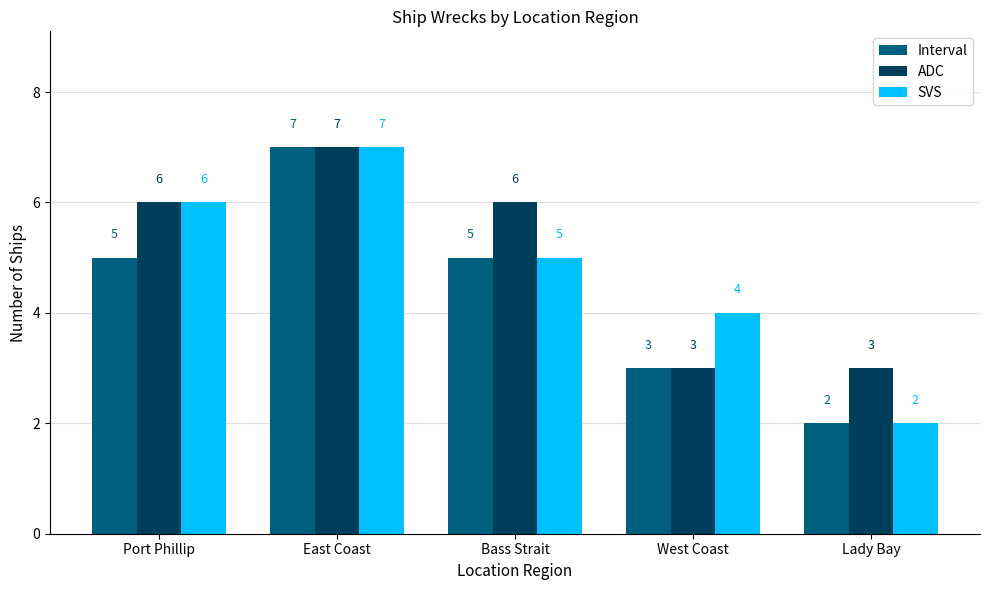

What is the minimum value for SVS?

2